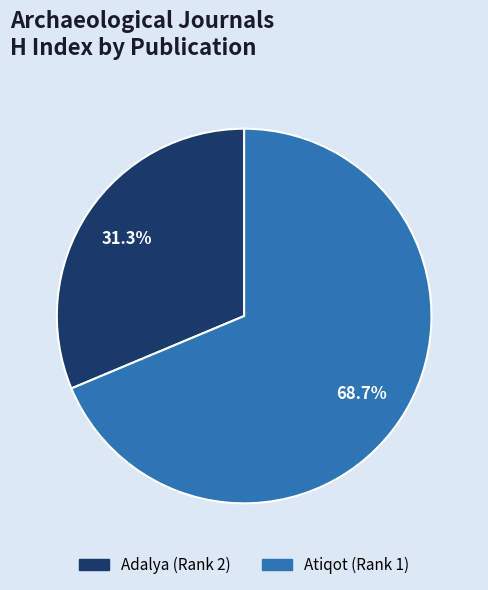

To the nearest percent, what portion does Adalya (Rank 2) represent?

31%